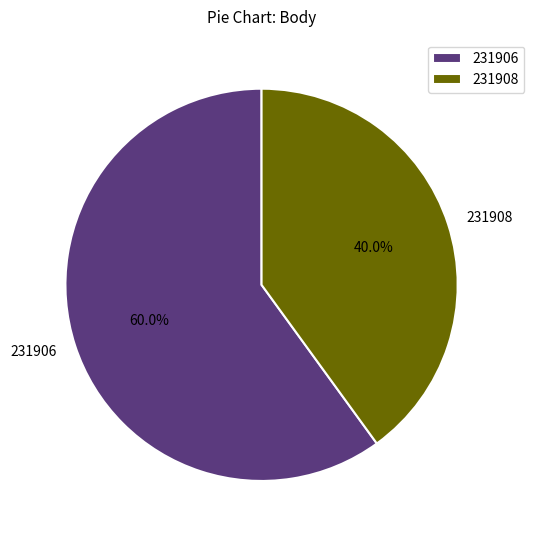

How many slices are in this pie chart?

2